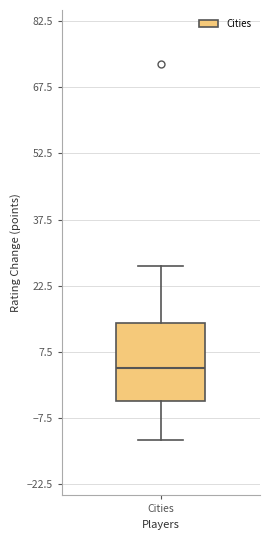

Transcribe this box plot: give where the median line is, the range the box spans, and where the two whiskers end, as read against the y-axis. The values are not printed on the chart, so give them approximately, as read against the axis.

median 4, box -4 to 14, whiskers -12 to 26